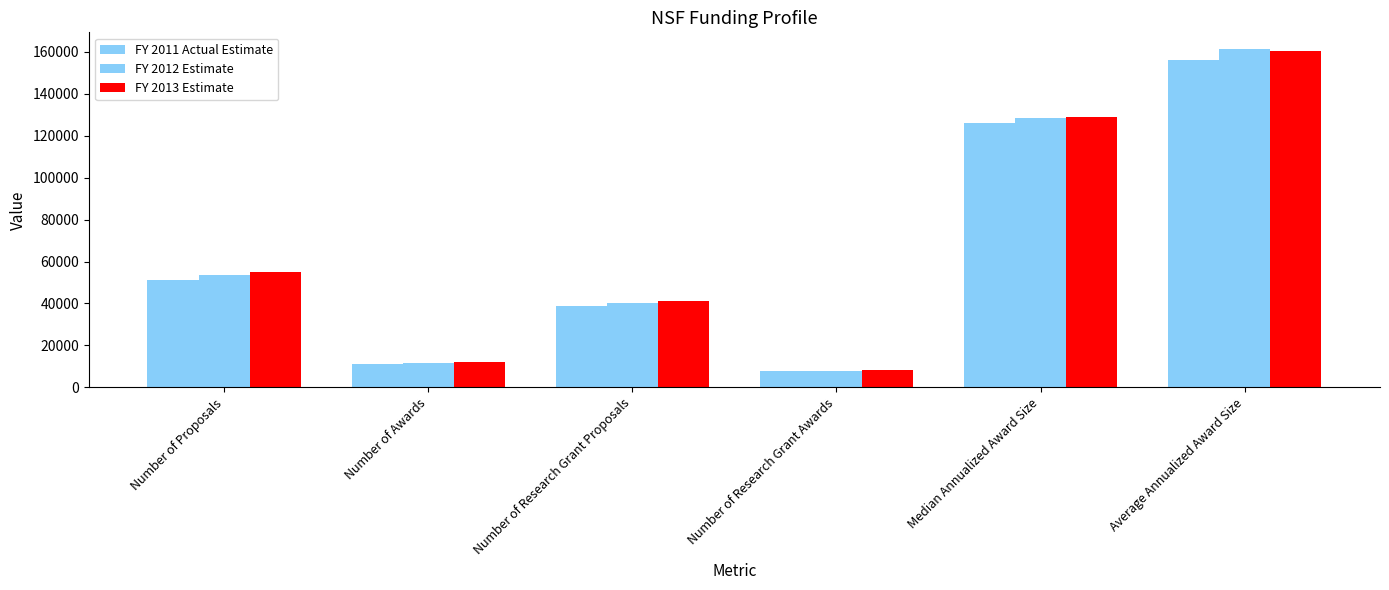

How many values in the FY 2013 Estimate series are below 55100?

3